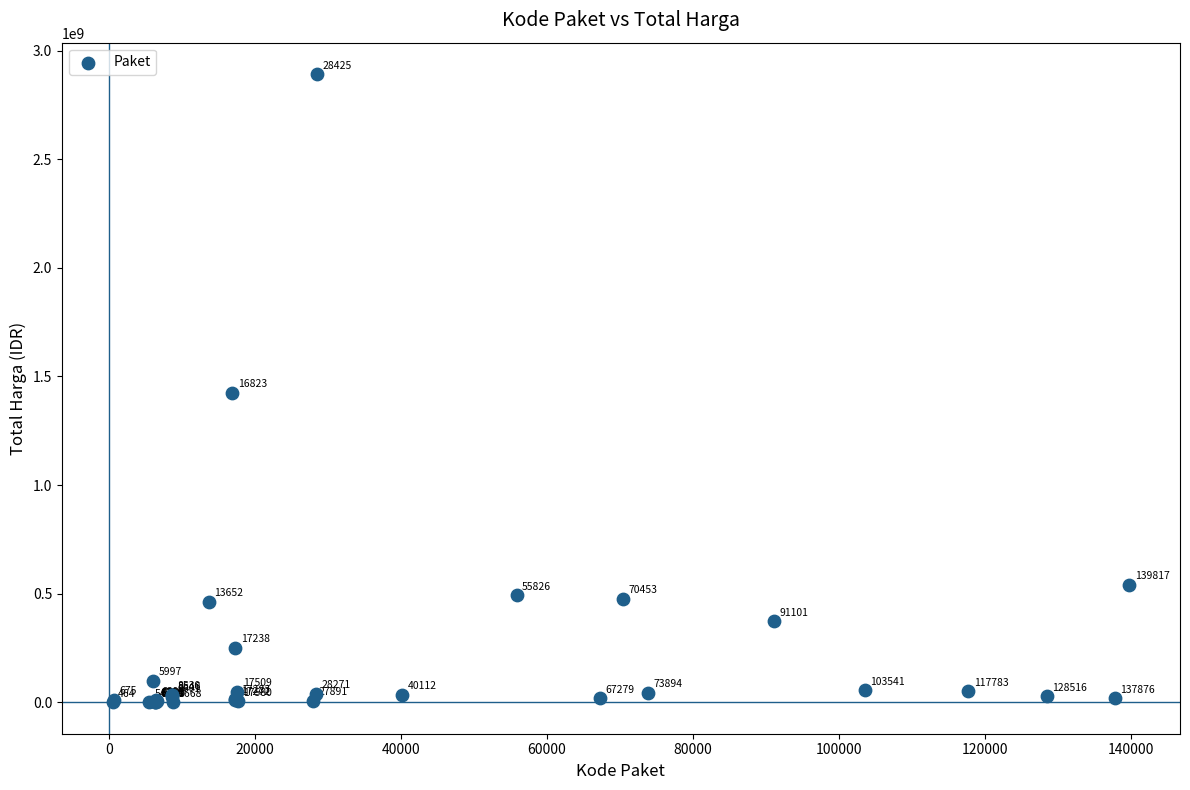

What Y value in the scatter plot is closest to 1446100000?

1425867900